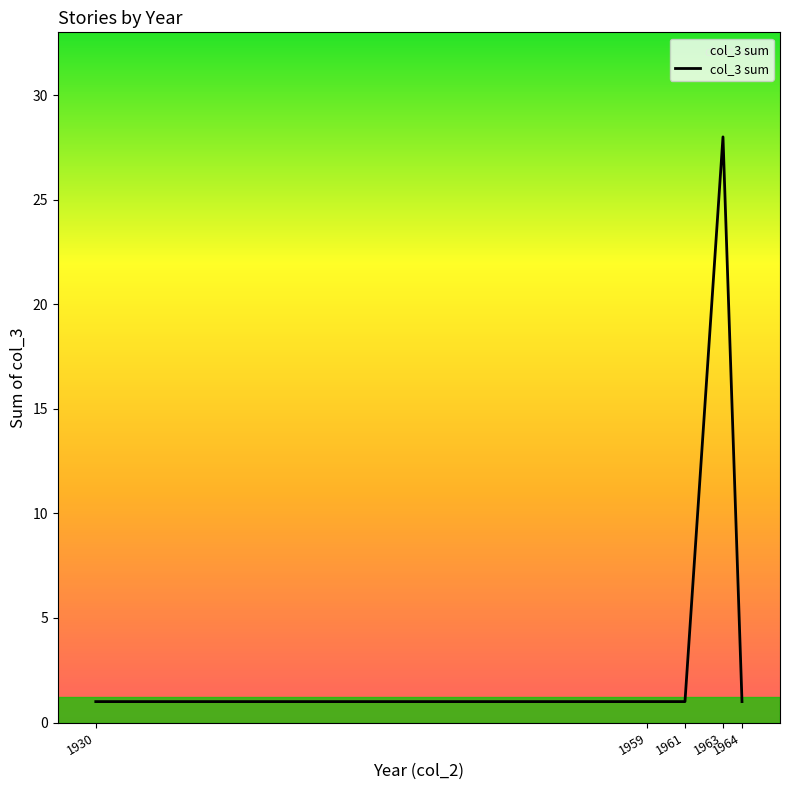

True or false: there are more than 2 points higher than both neighbors.

False